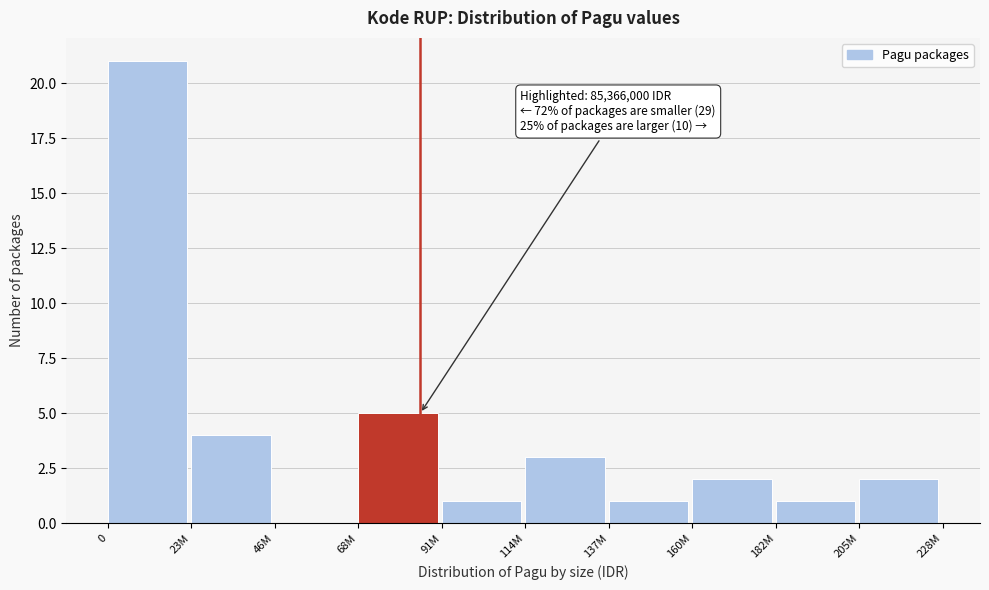

Reading left to right, list all the values displayed in this chart.

0=21	23M=4	46M=0	68M=5	91M=1	114M=3	137M=1	160M=2	182M=1	205M=2